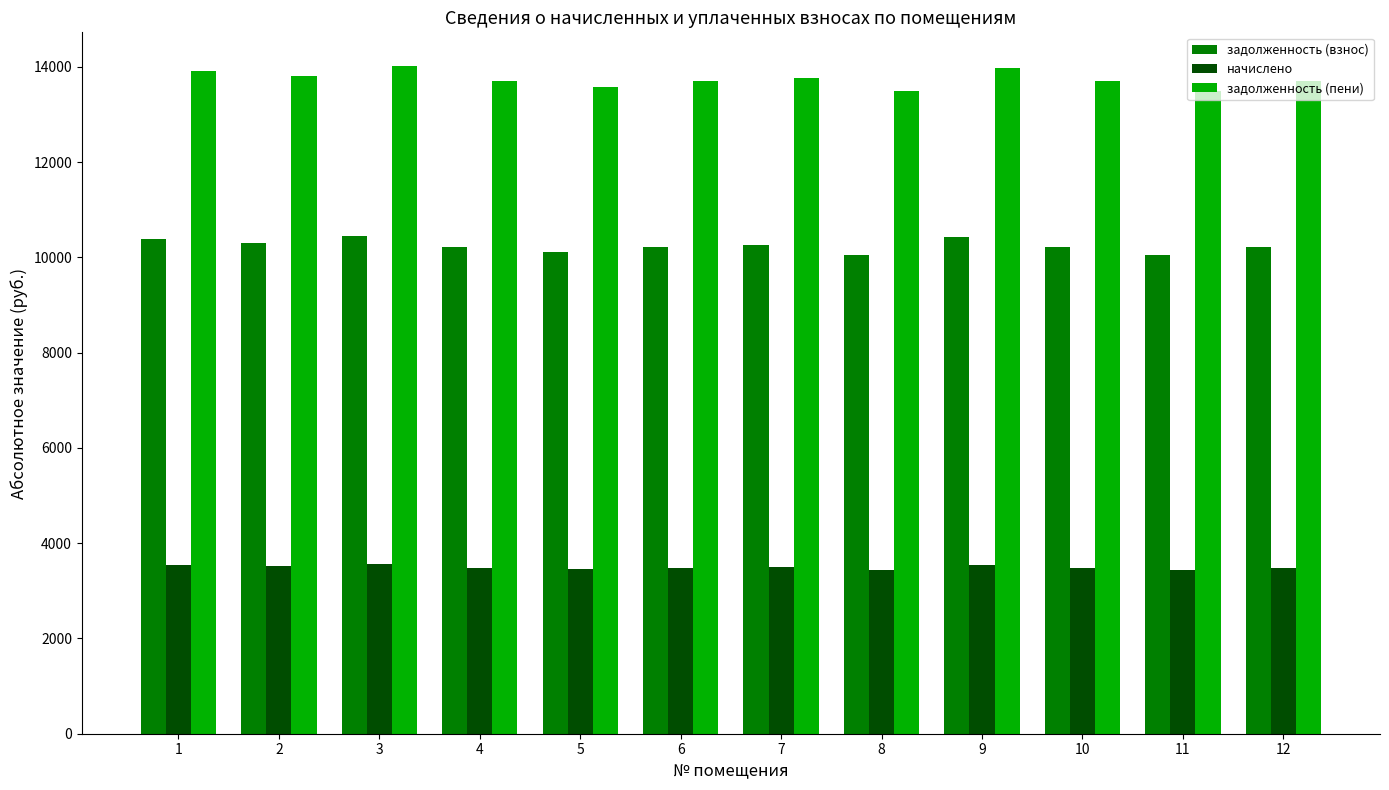

What is the sum of the задолженность (взнос) values at 6 and 1?

20598.7